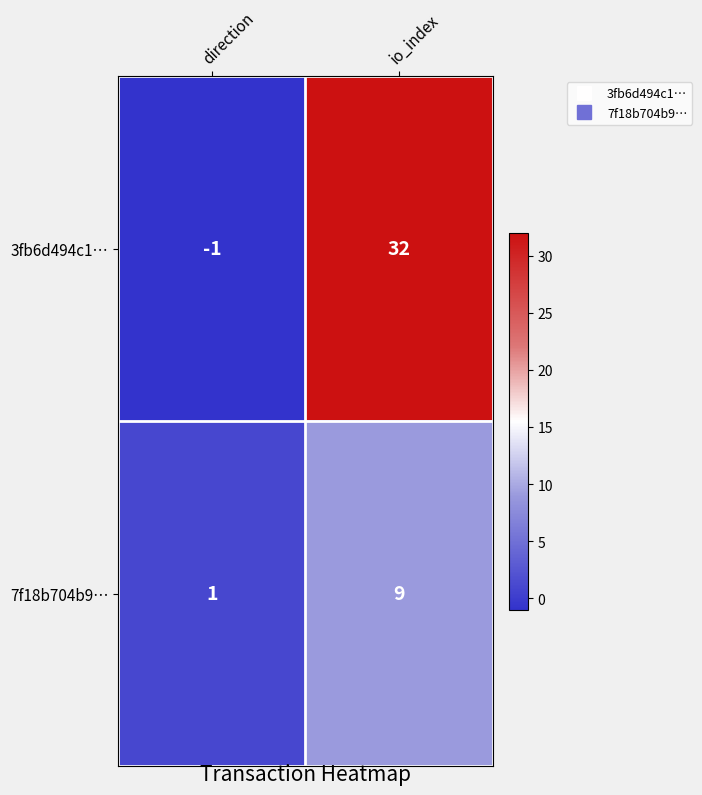

Reading left to right, what are all the values shown in this chart?

3fb6d494c1…: direction=-1	io_index=32
7f18b704b9…: direction=1	io_index=9